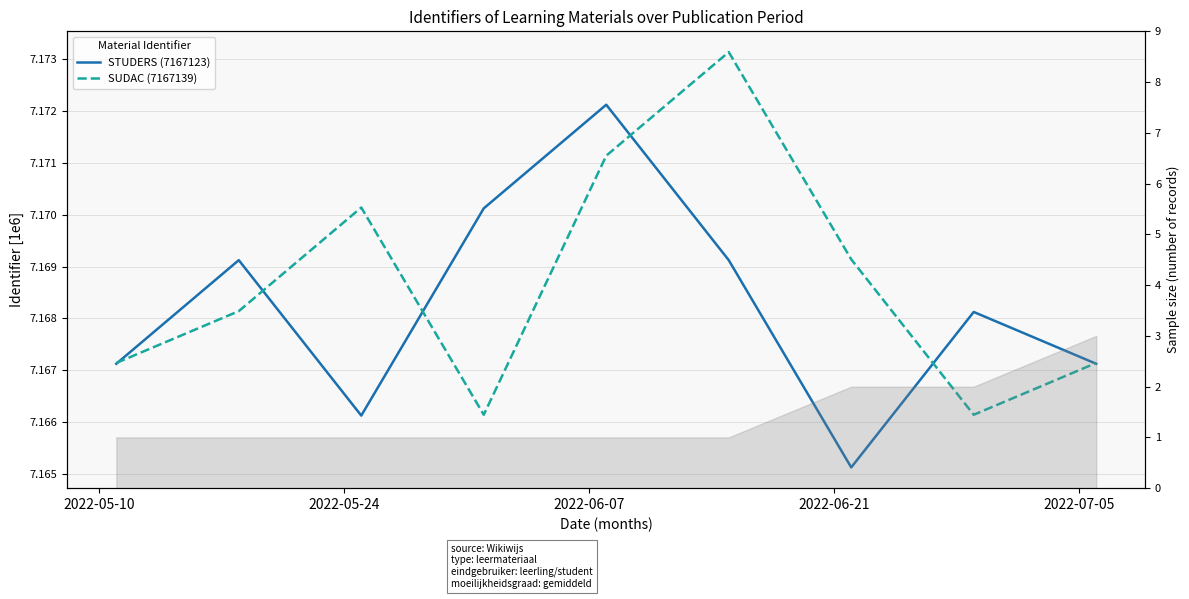

Does the chart have visible grid lines?

Yes